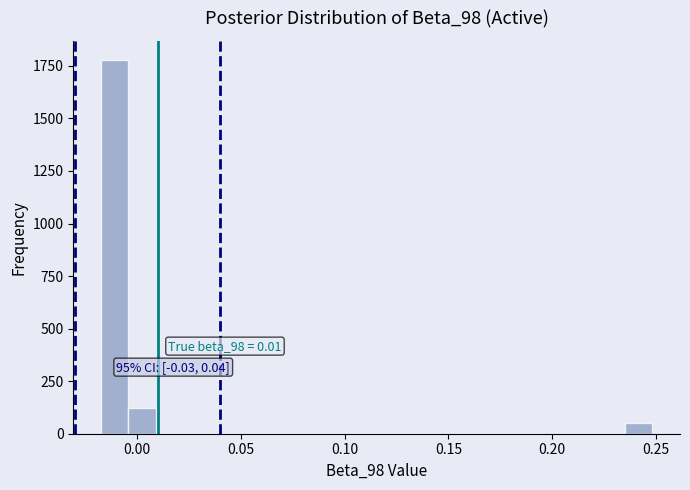

Around what value on the x-axis is the tallest bar? Give the approximate position of its centre, as read against the axis.

-0.010